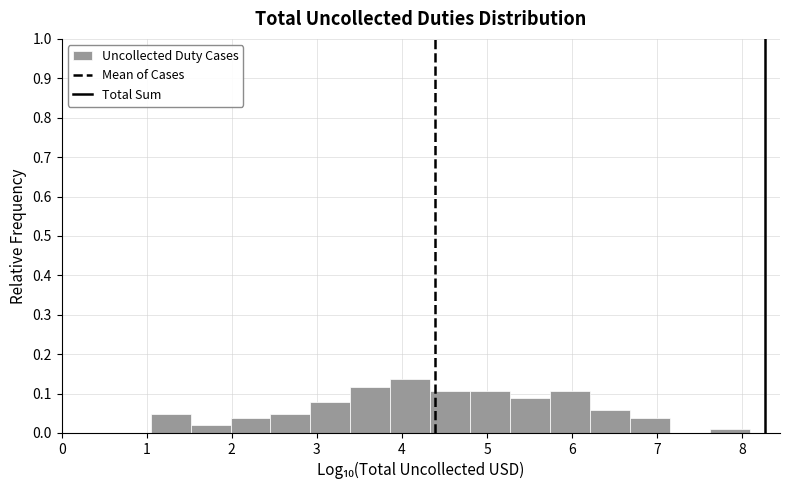

Reading left to right, transcribe this chart: for each bar, give the range it covers on the x-axis and its height. Neither the bar edges nor the heights are printed on the chart, so give them approximately, as read against the axes.

1.0 to 1.5: 0.05
1.5 to 2.0: 0.02
2.0 to 2.5: 0.04
2.5 to 2.9: 0.05
2.9 to 3.4: 0.08
3.4 to 3.9: 0.12
3.9 to 4.3: 0.14
4.3 to 4.8: 0.11
4.8 to 5.3: 0.11
5.3 to 5.7: 0.09
5.7 to 6.2: 0.11
6.2 to 6.7: 0.06
6.7 to 7.2: 0.04
7.2 to 7.6: 0
7.6 to 8.1: under 0.01